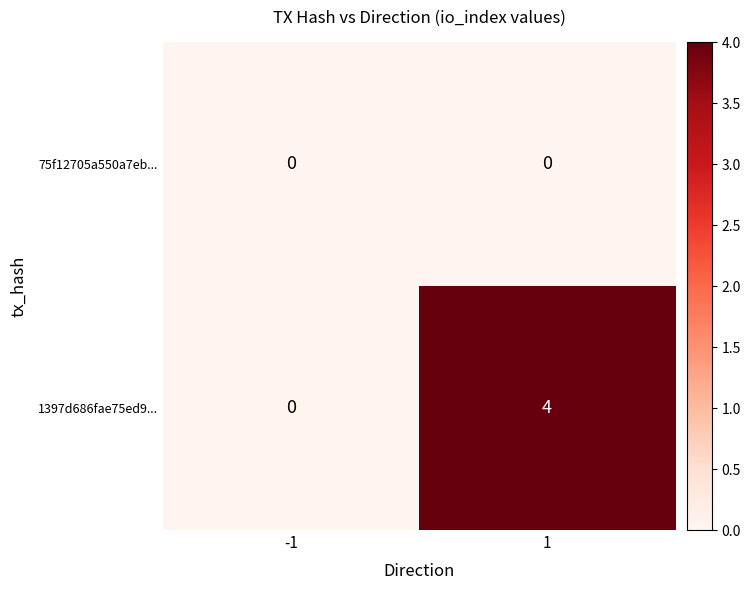

How many distinct data groups are displayed?

2